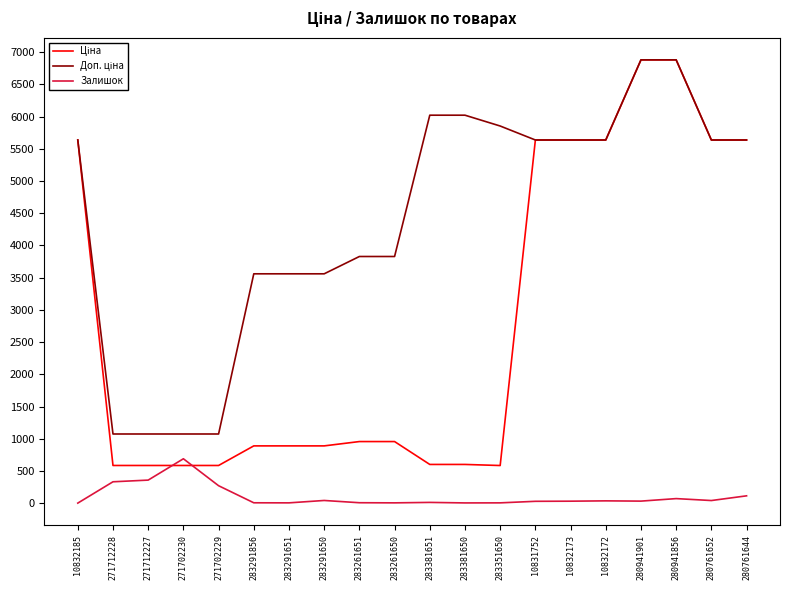

What is the greatest value displayed?

6879.5